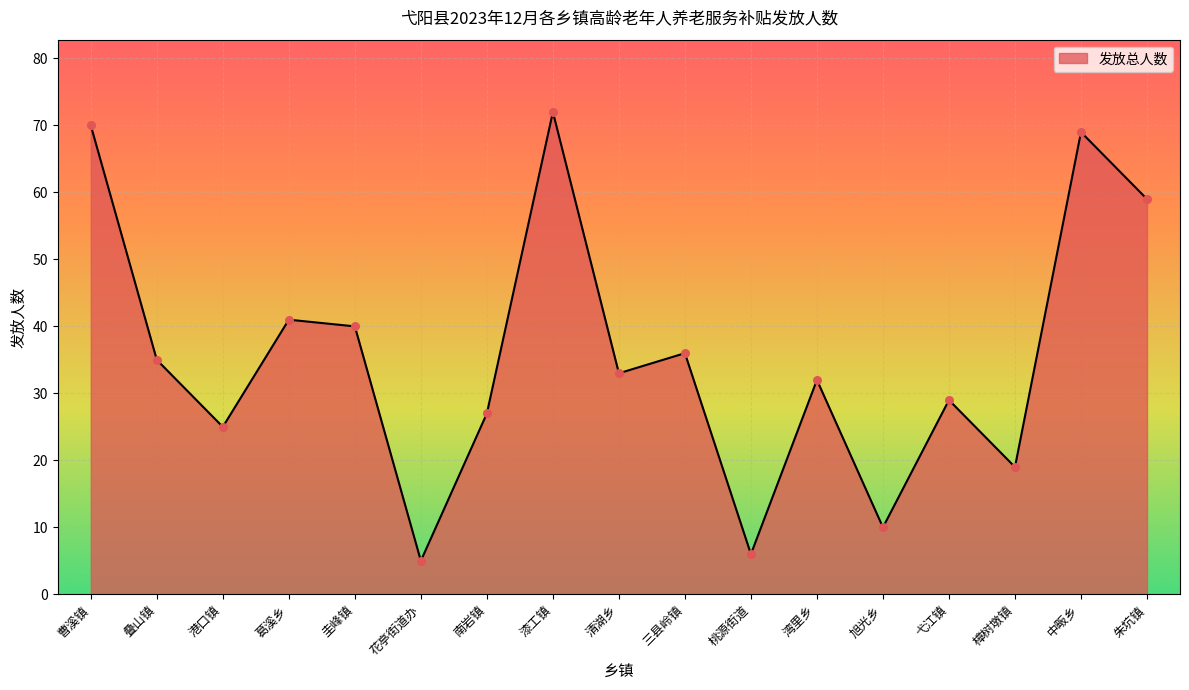

What is the change in value from 清湖乡 to 中畈乡?

+36